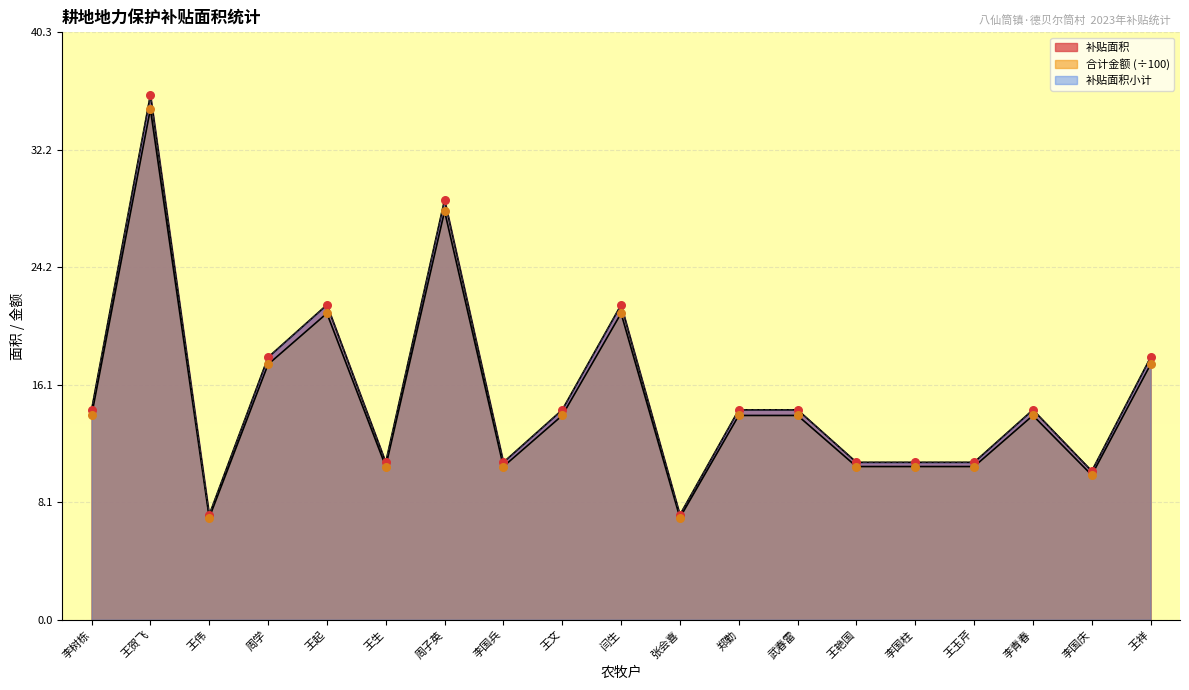

What are all the series names shown in the legend?

补贴面积, 合计金额, 补贴面积小计